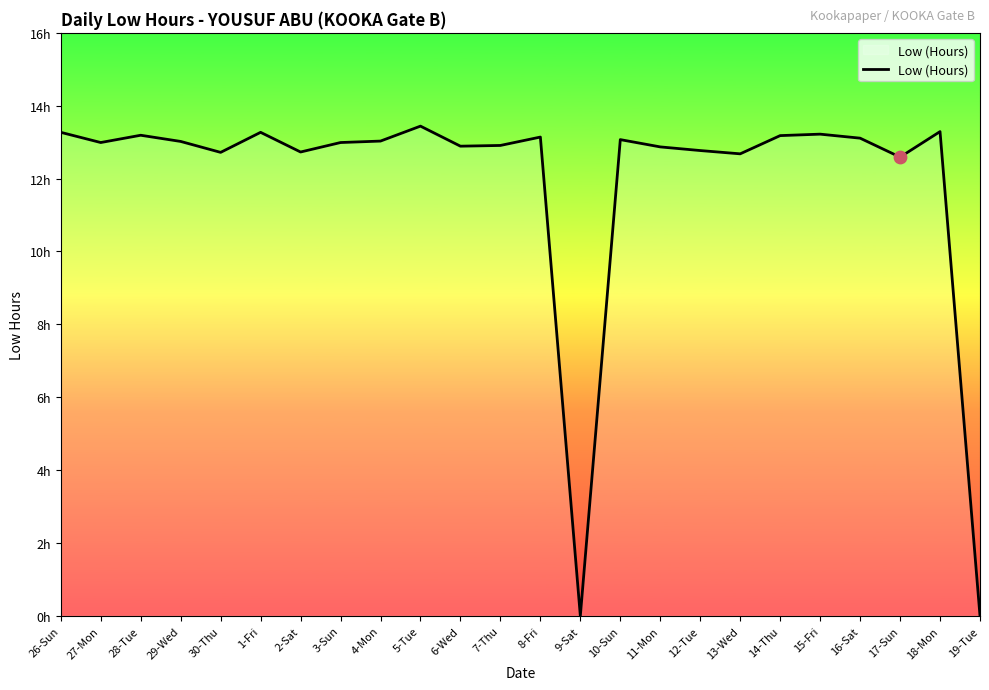

Which has a higher value, 27-Mon or 28-Tue?

28-Tue